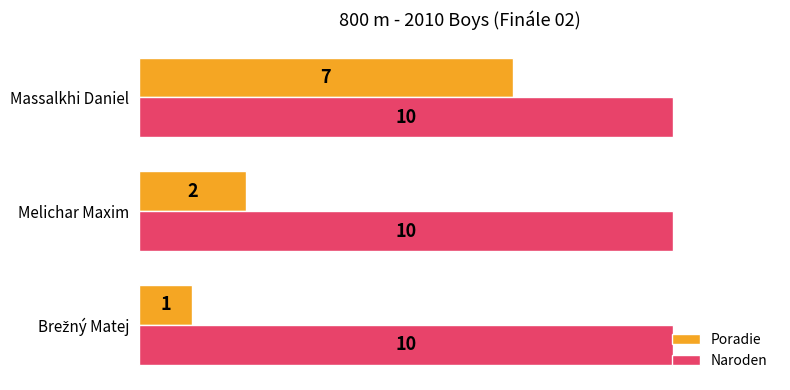

Which series has the largest total across all categories?

Naroden